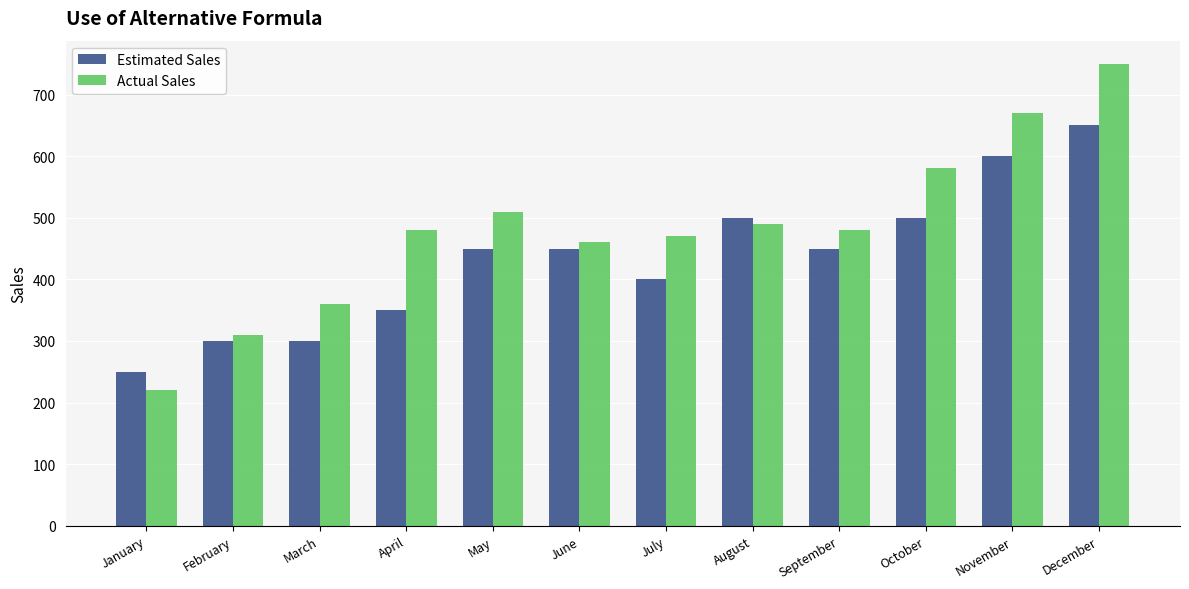

Is it true that Estimated Sales equals 350 at April?

True